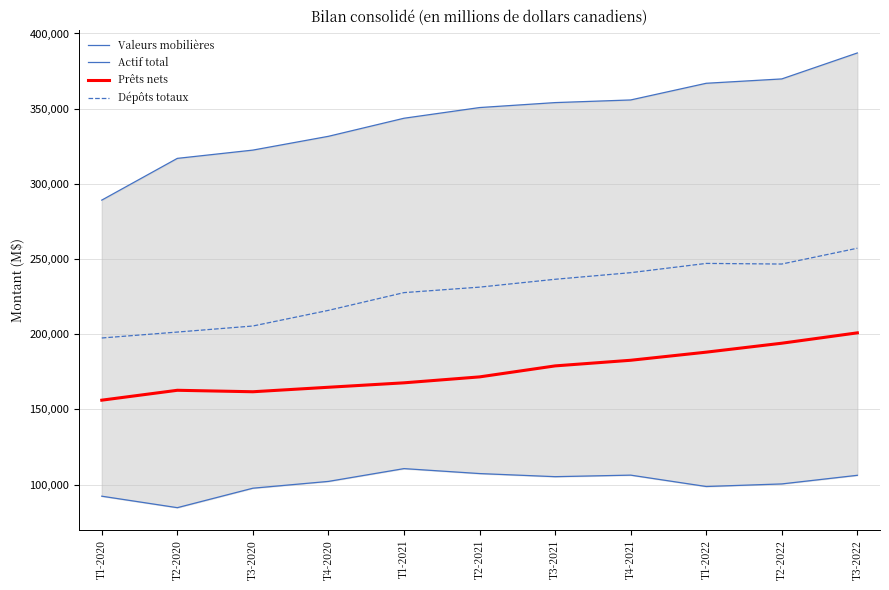

What are all the series names shown in the legend?

Valeurs mobilières, Actif total, Prêts nets, Dépôts totaux